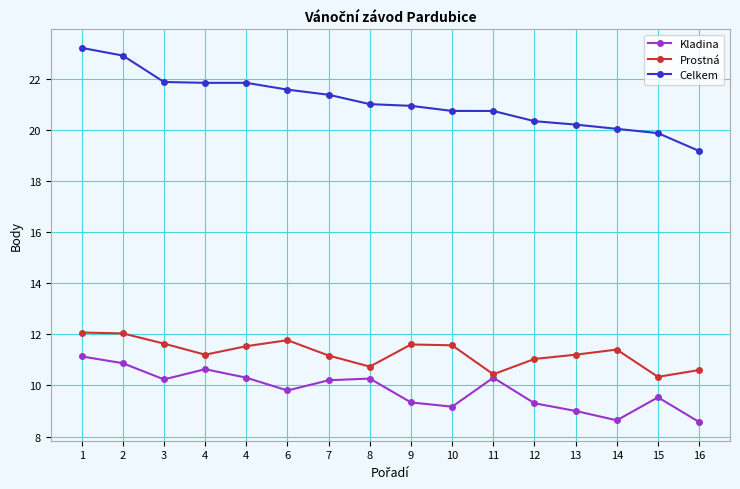

What are all the series names shown in the legend?

Kladina, Prostná, Celkem